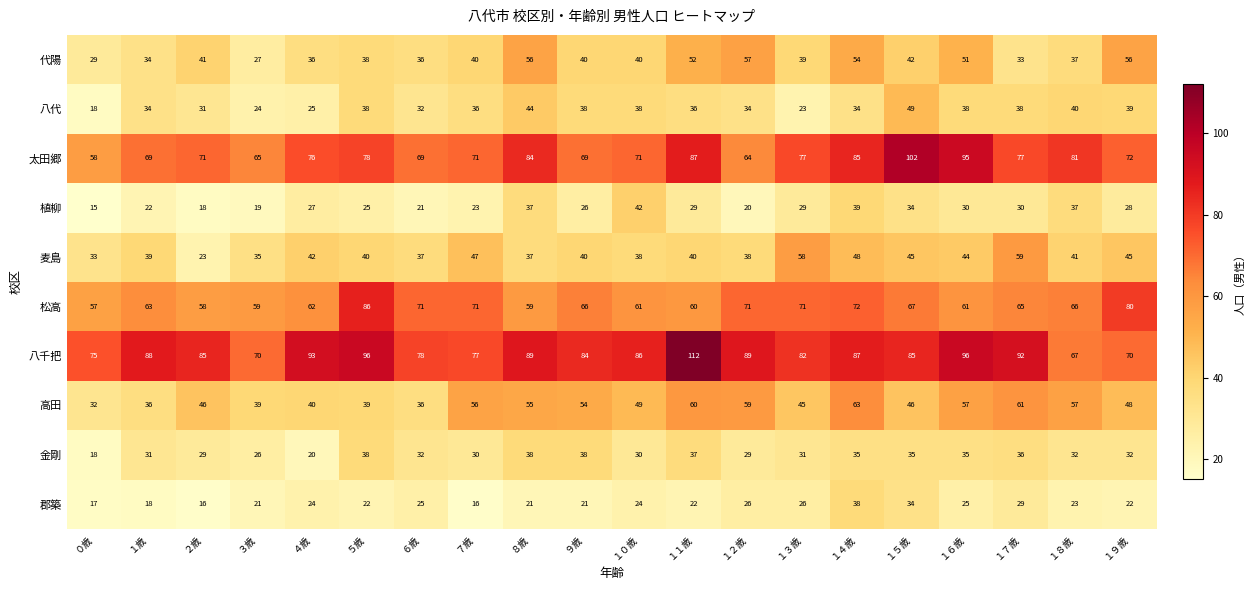

Which label corresponds to the smallest value in the chart?

０歳